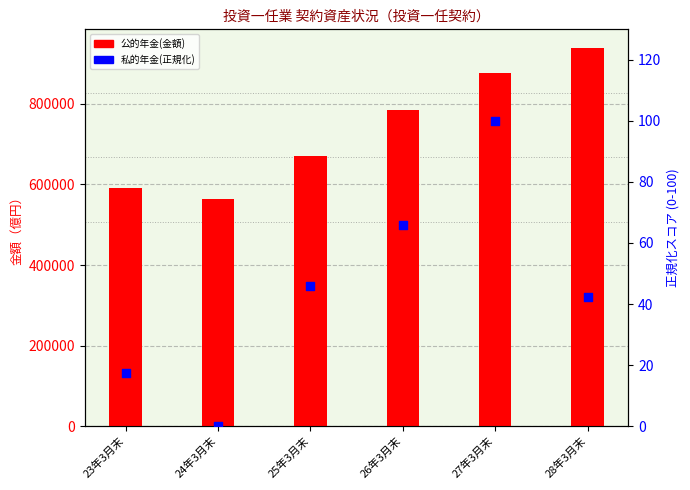

Which series has the largest total across all categories?

公的年金(金額)